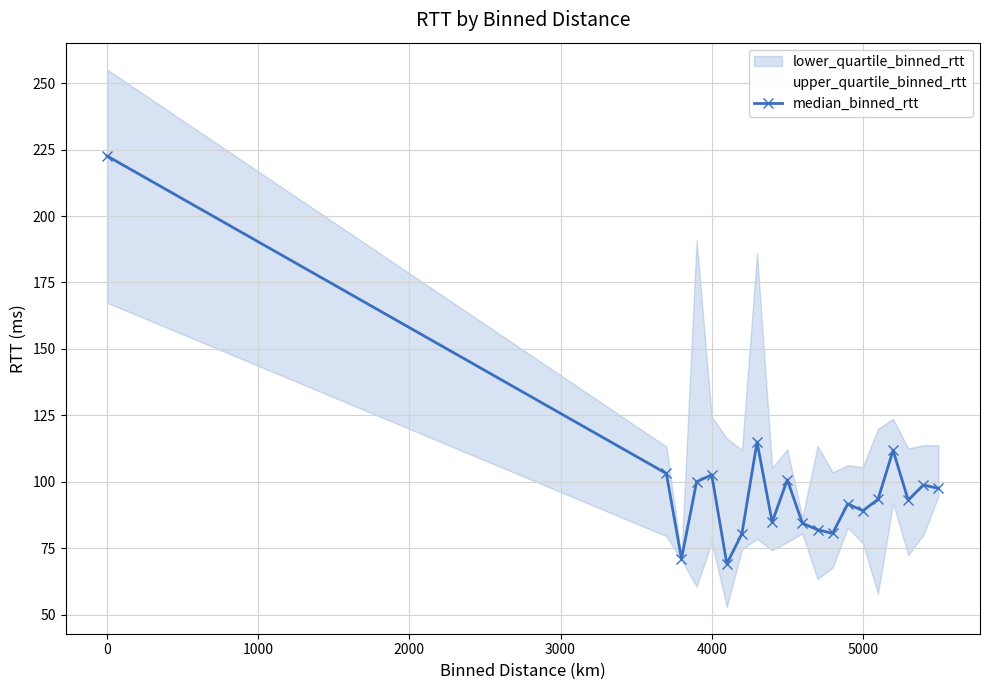

True or false: median_binned_rtt has more than 1 points higher than both neighbors.

True